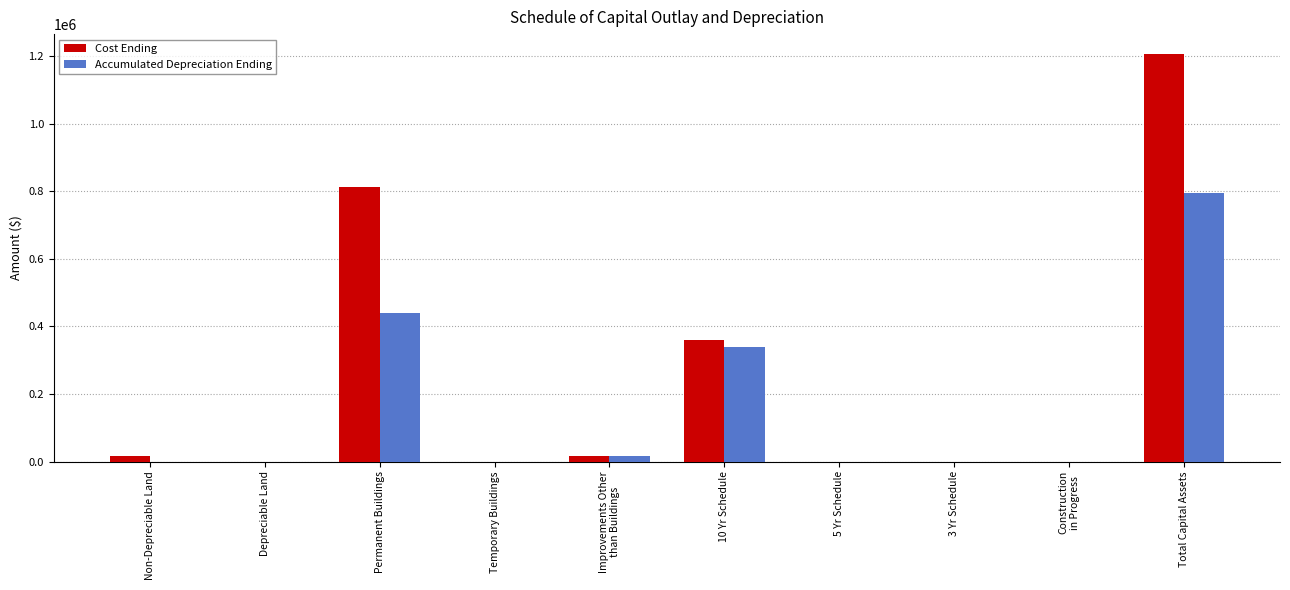

Between 5 Yr Schedule and Total Capital Assets, which series saw the biggest shift?

Cost Ending